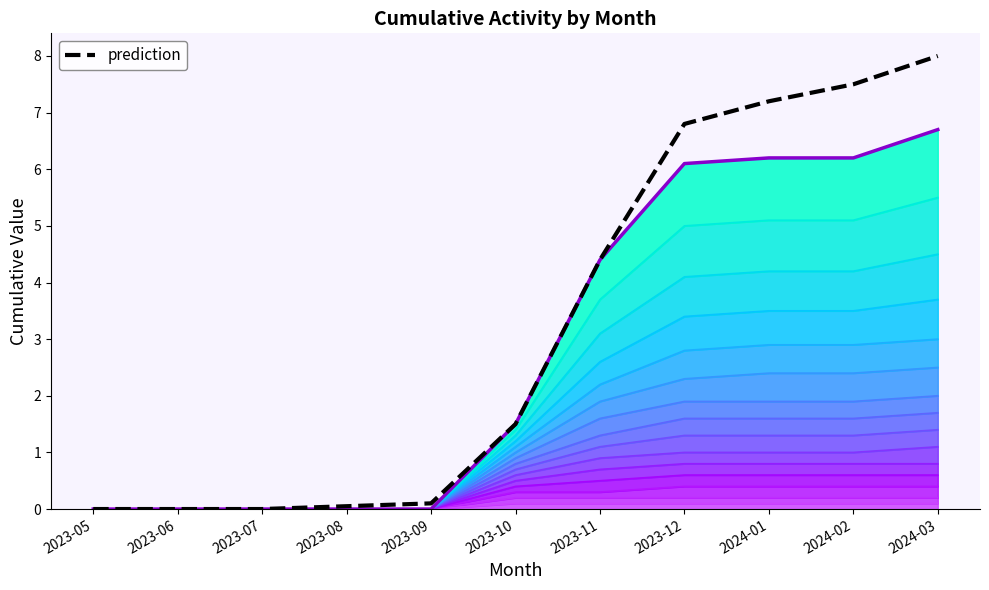

At which label is the value closest to 4?

2023-11